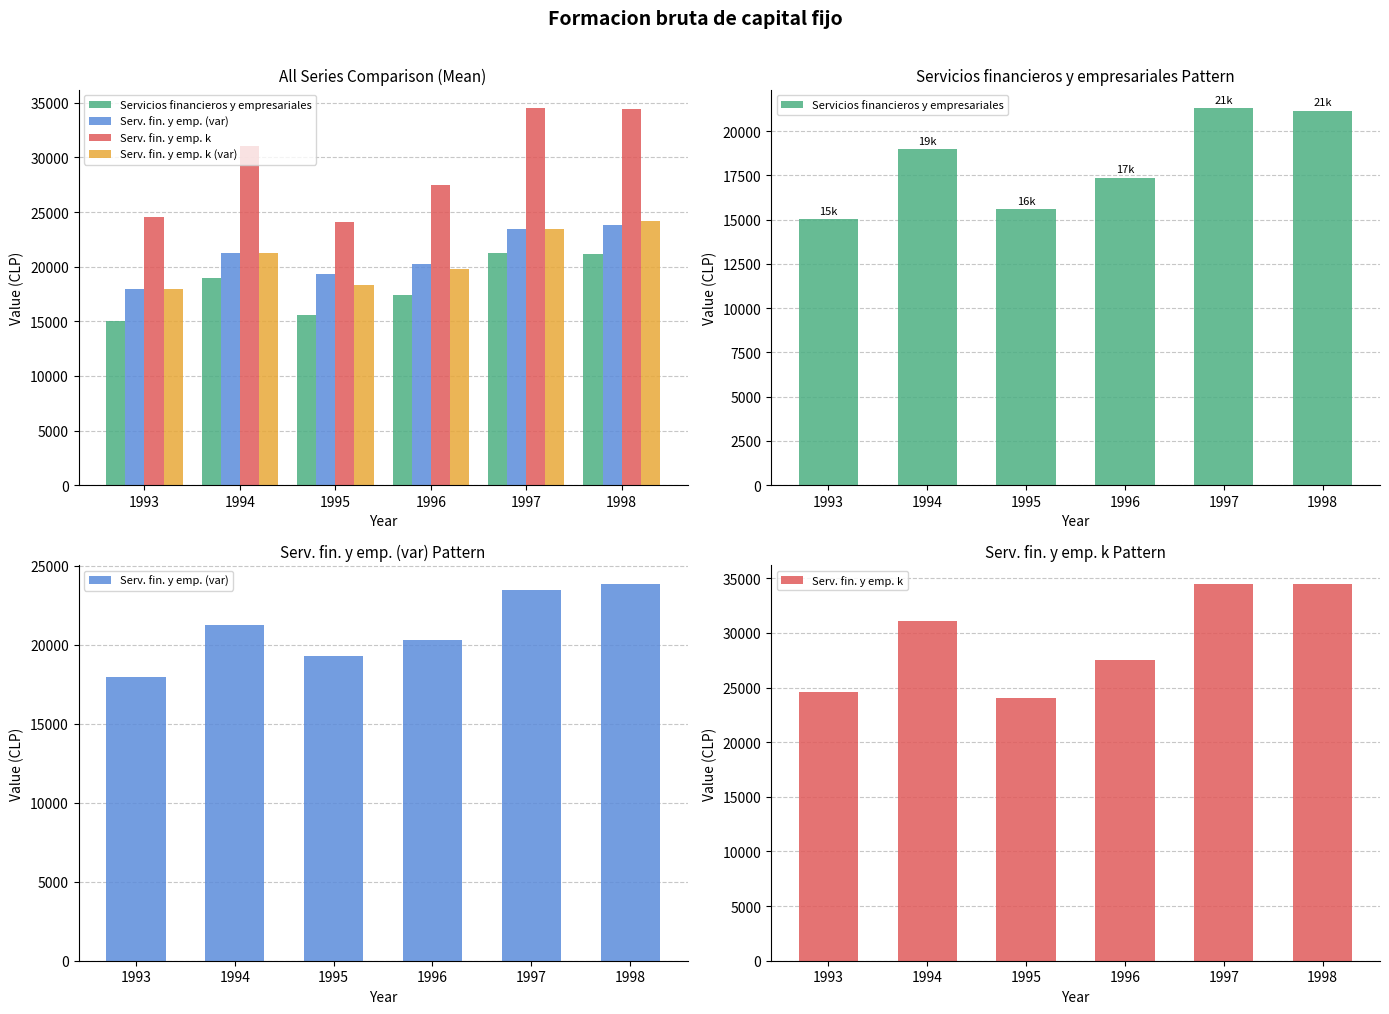

How many series are shown in this chart?

4